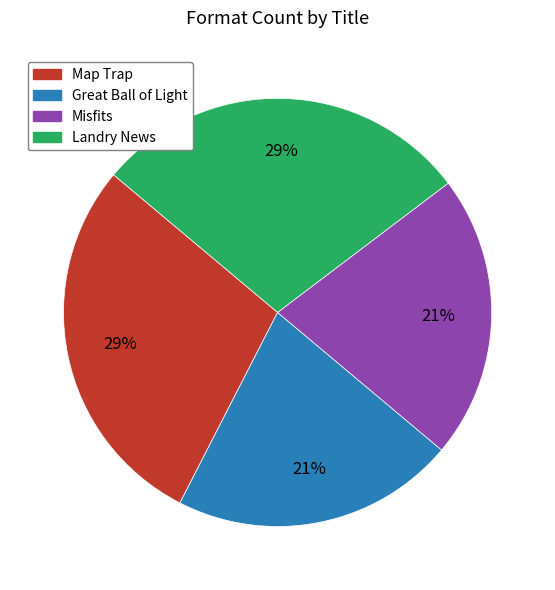

True or false: Misfits accounts for 36% of the total.

False